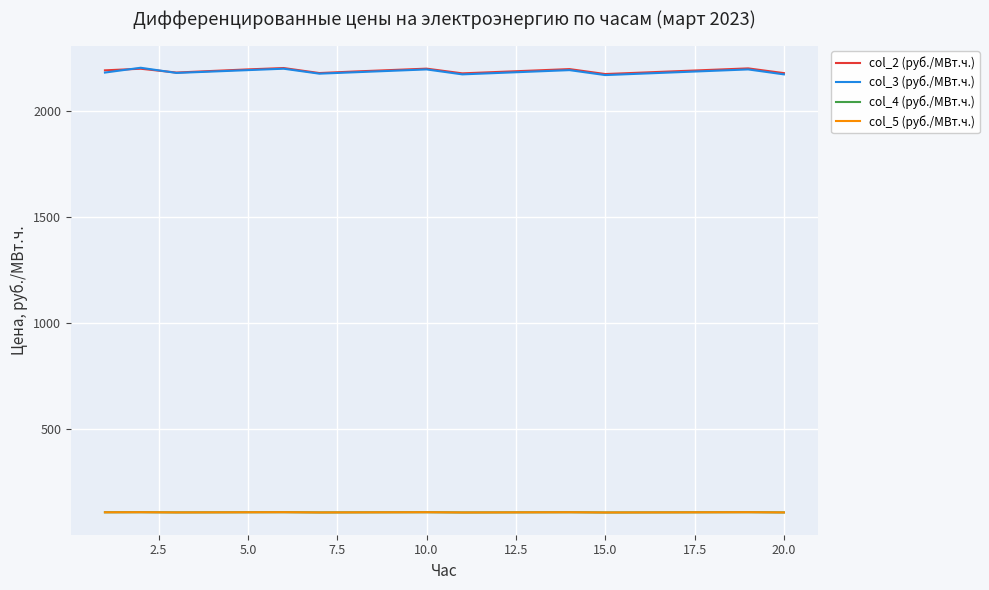

Does the chart have visible grid lines?

Yes